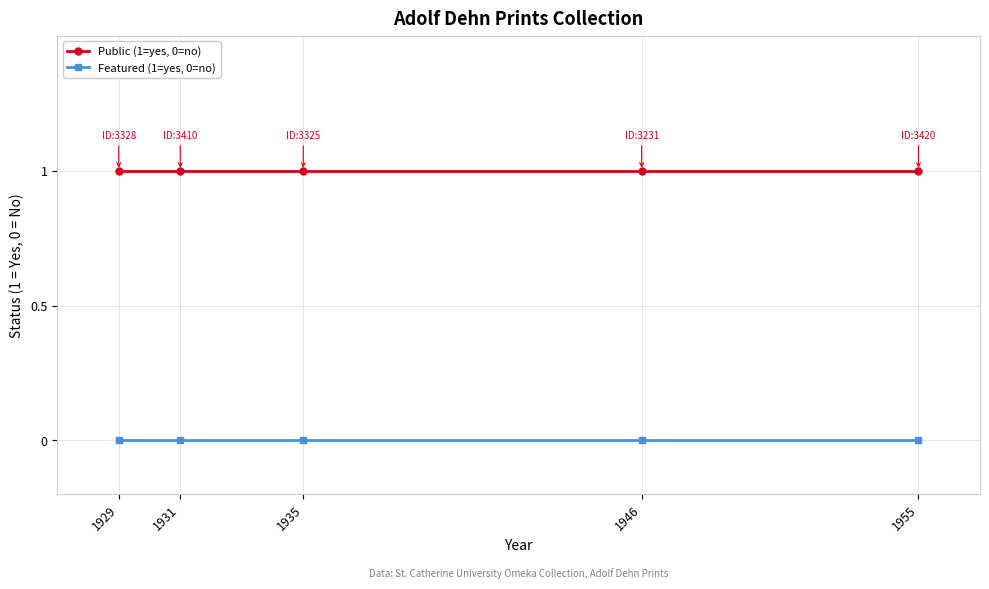

Rank the series by their average value, from highest to lowest.

Public (1=yes, 0=no), Featured (1=yes, 0=no)